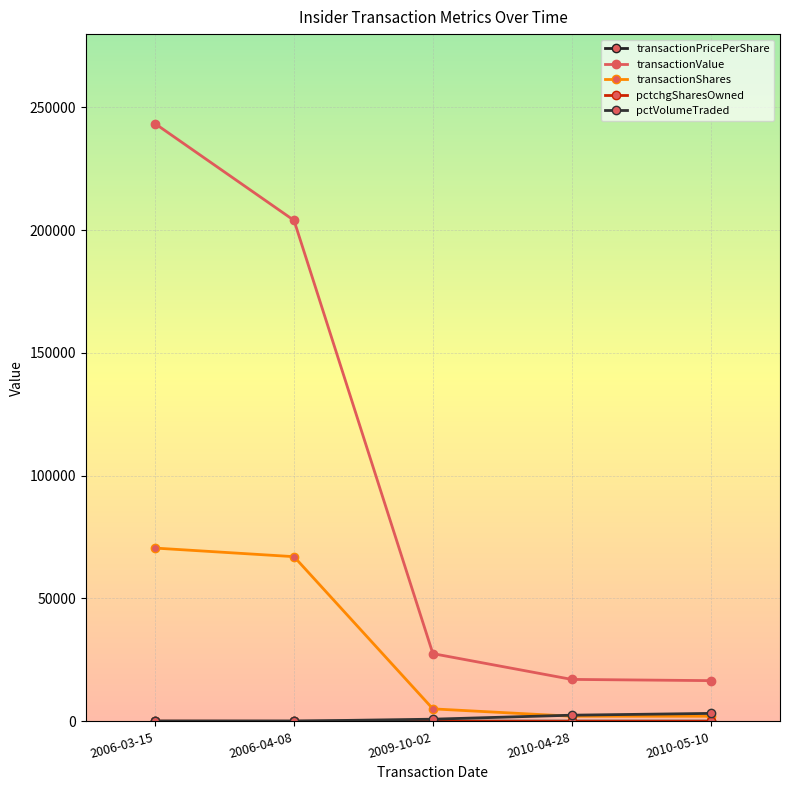

Rank the categories by transactionShares value from highest to lowest.

2006-03-15, 2006-04-08, 2009-10-02, 2010-04-28, 2010-05-10